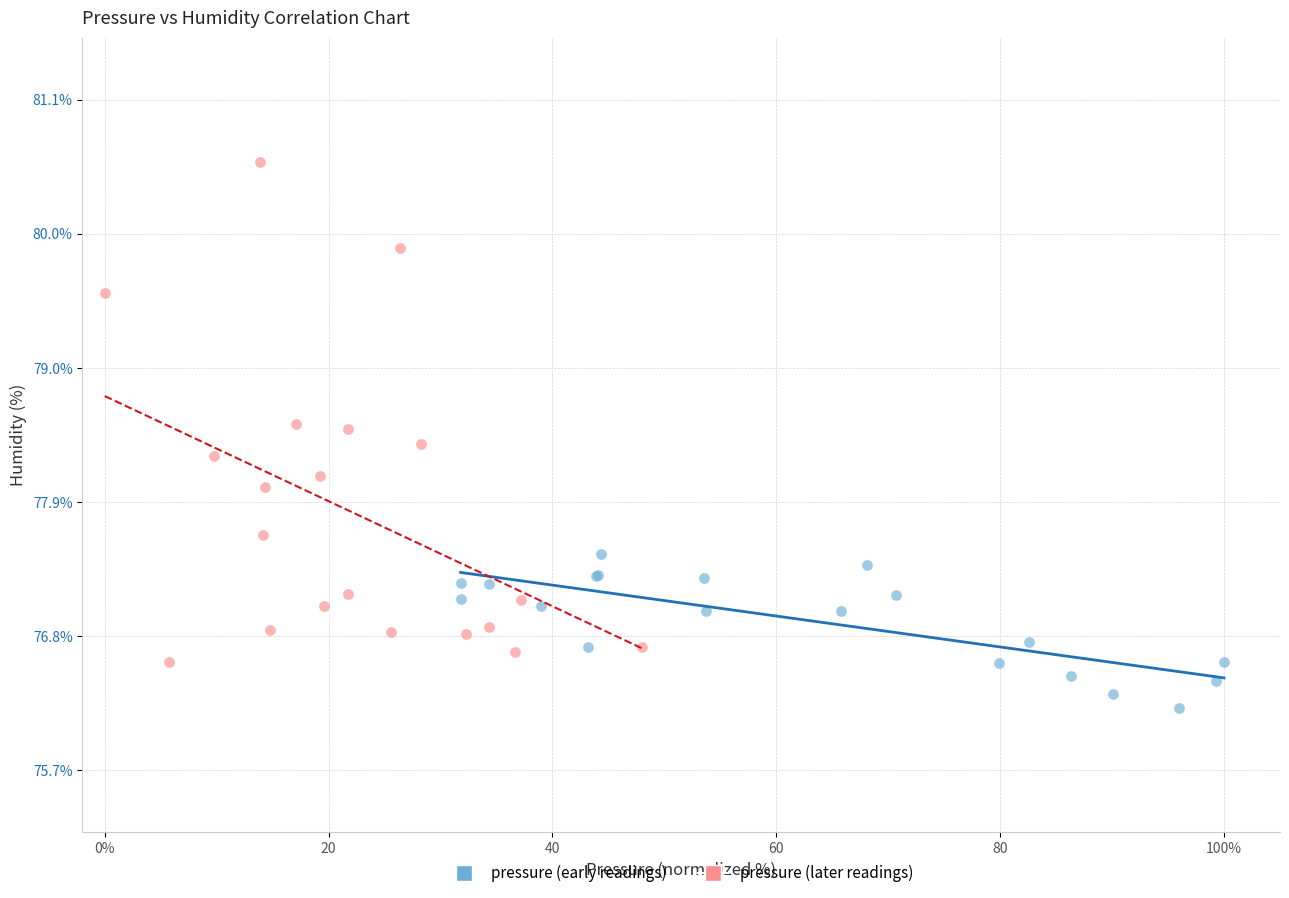

Which series has the largest Y range (max minus min)?

pressure (later readings)